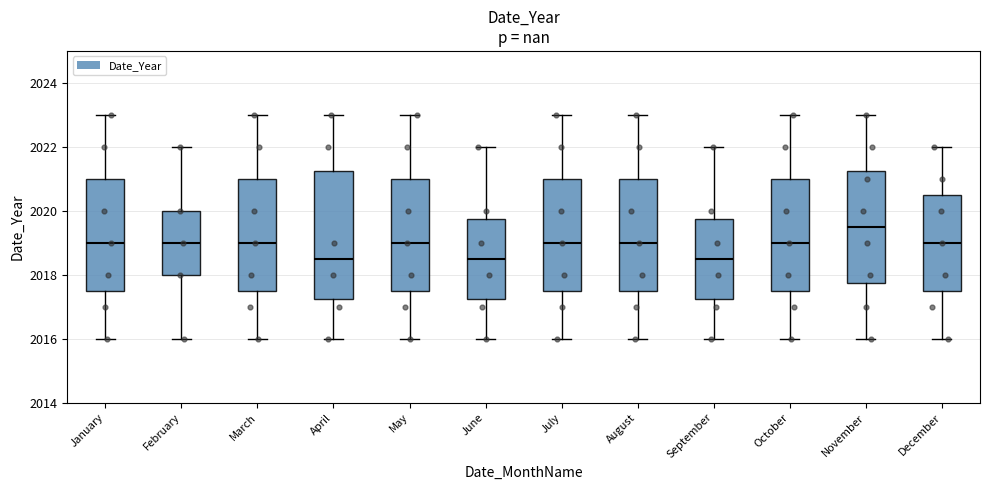

Which box is the tallest, from its lower edge to its upper edge?

April